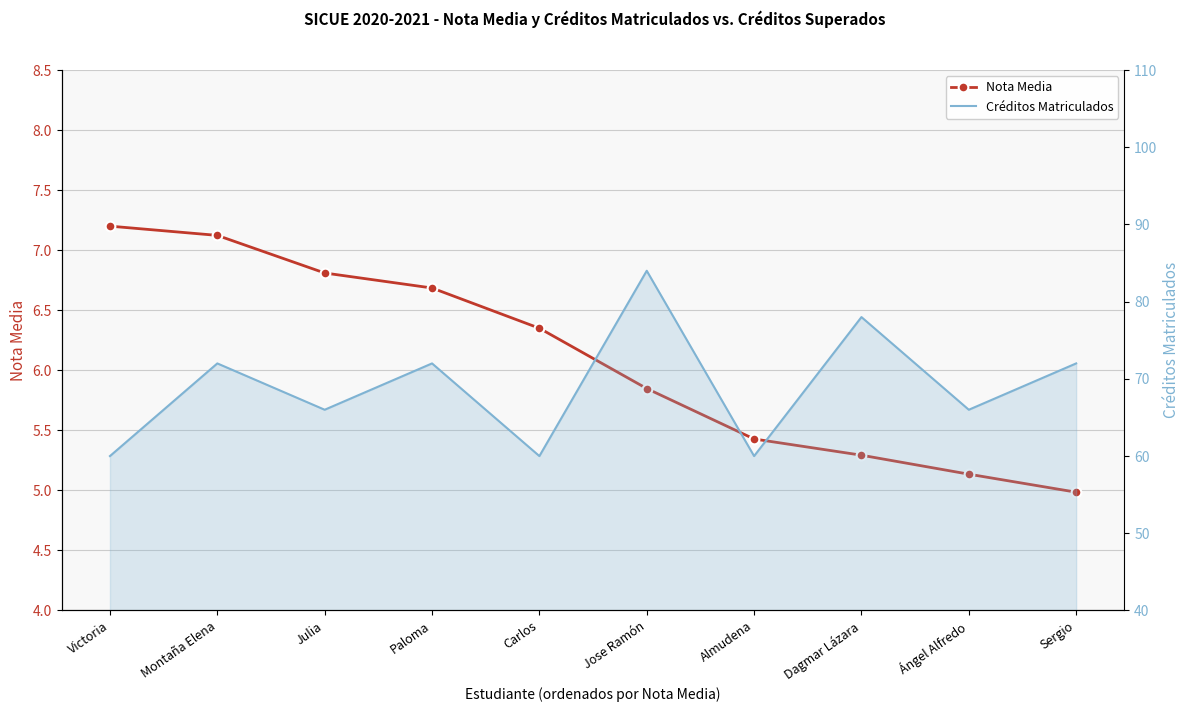

True or false: Créditos Matriculados and Nota Media cross at least once.

False